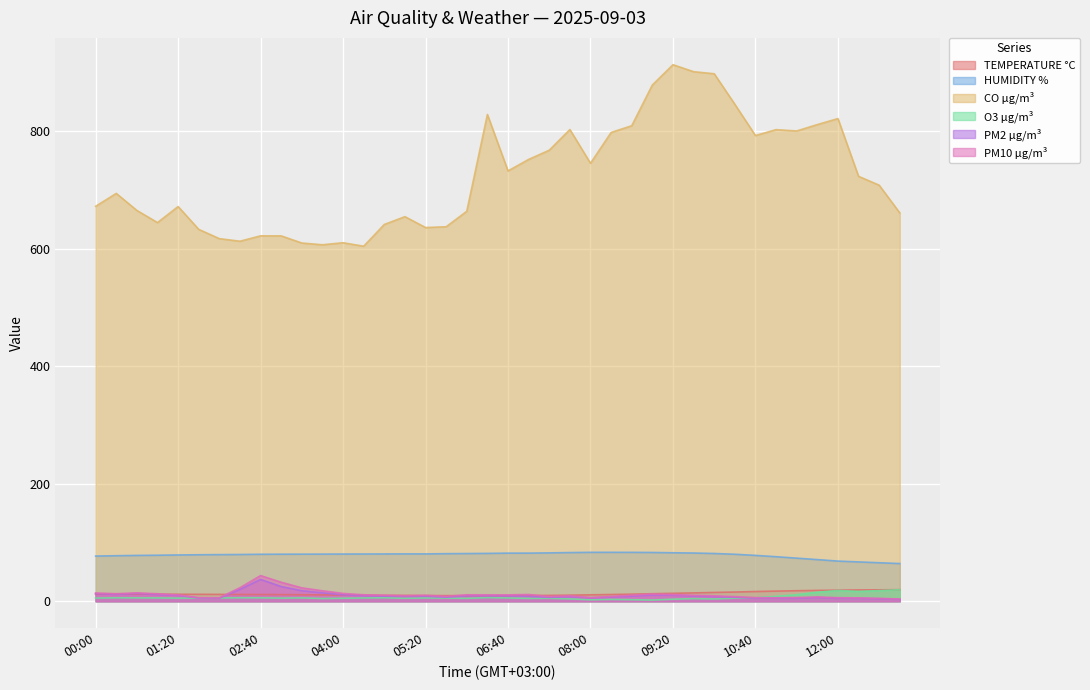

What is the label of the 22nd point from the right?

06:00